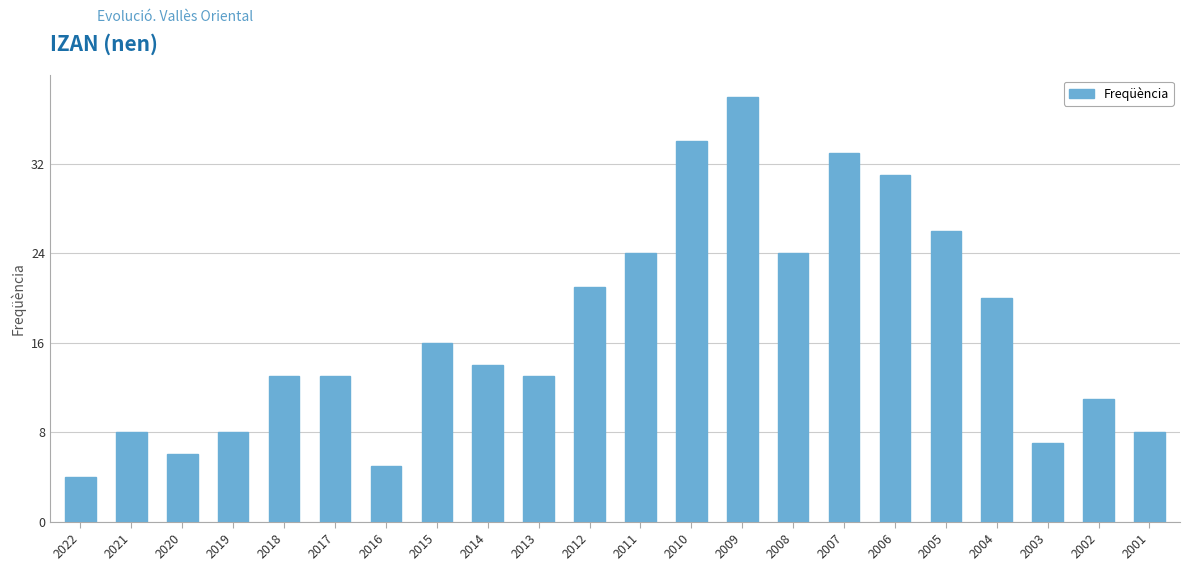

Which category has the lowest value across all series?

2022